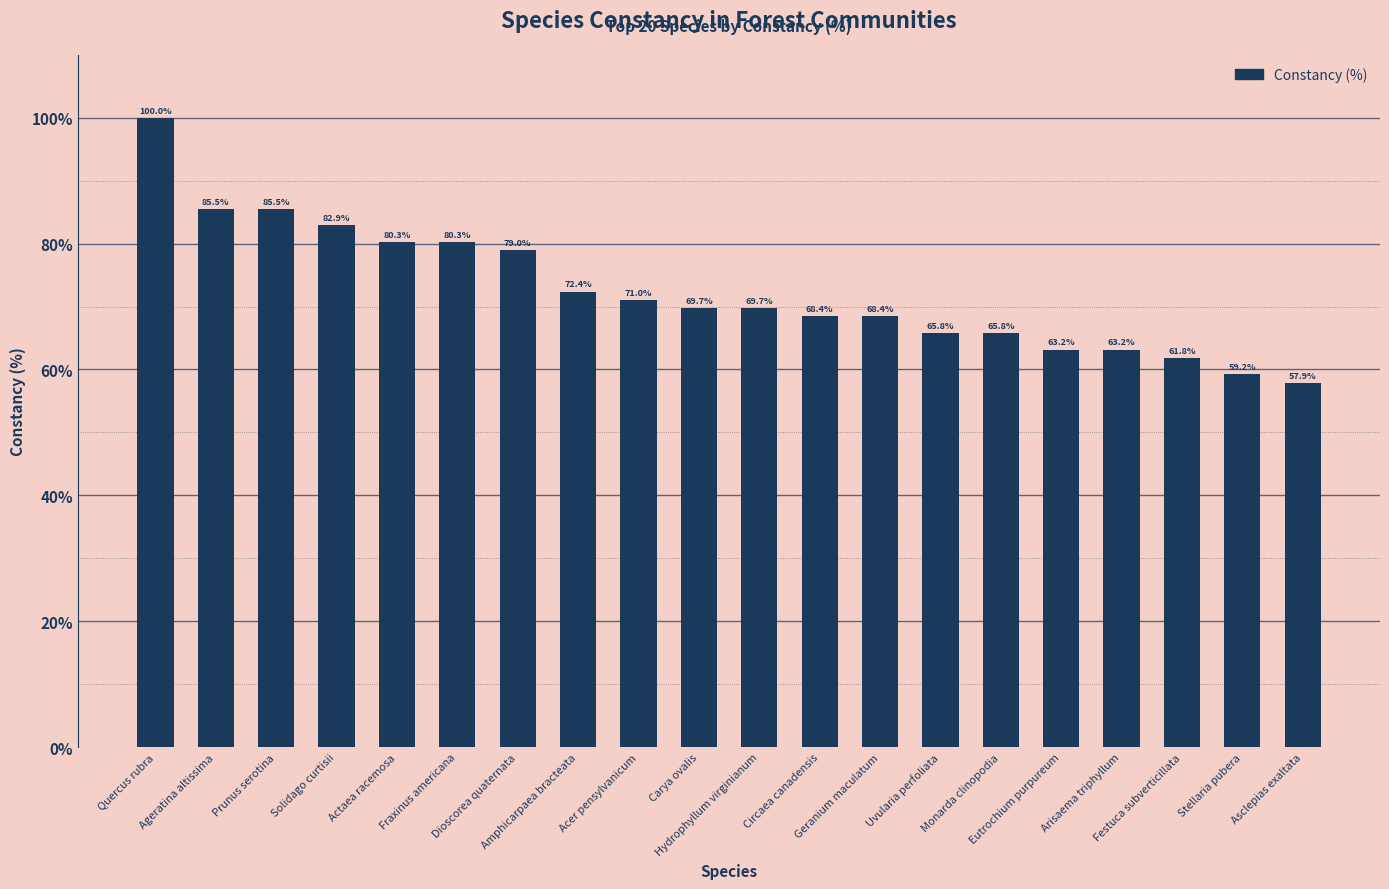

What is the ratio of the value at Uvularia perfoliata to the value at Arisaema triphyllum?

1.0